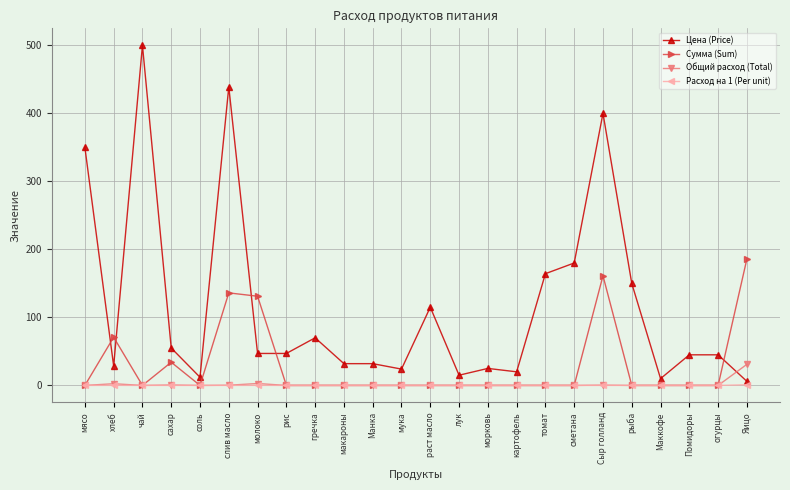

The value of Сумма (Sum) at огурцы is 0.0. True or false?

True